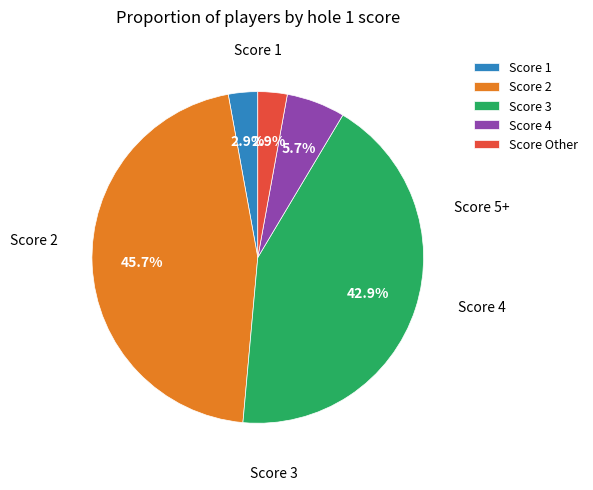

Is there any slice that represents more than half of the pie?

No